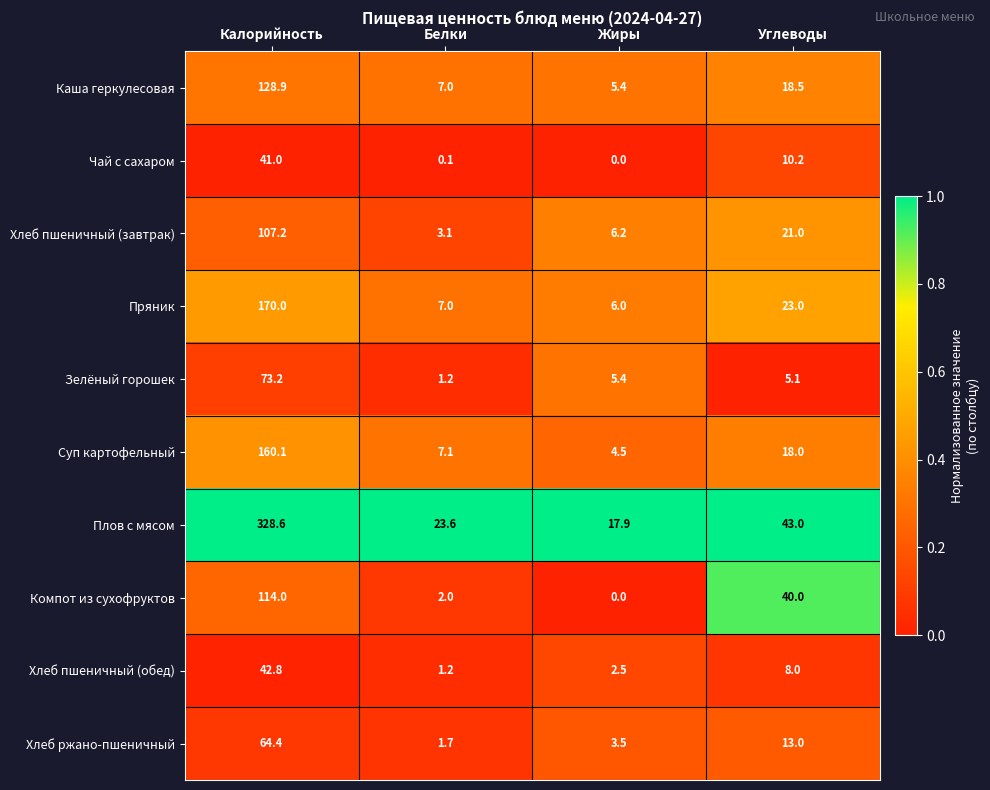

Which category has the highest value across all series?

Калорийность